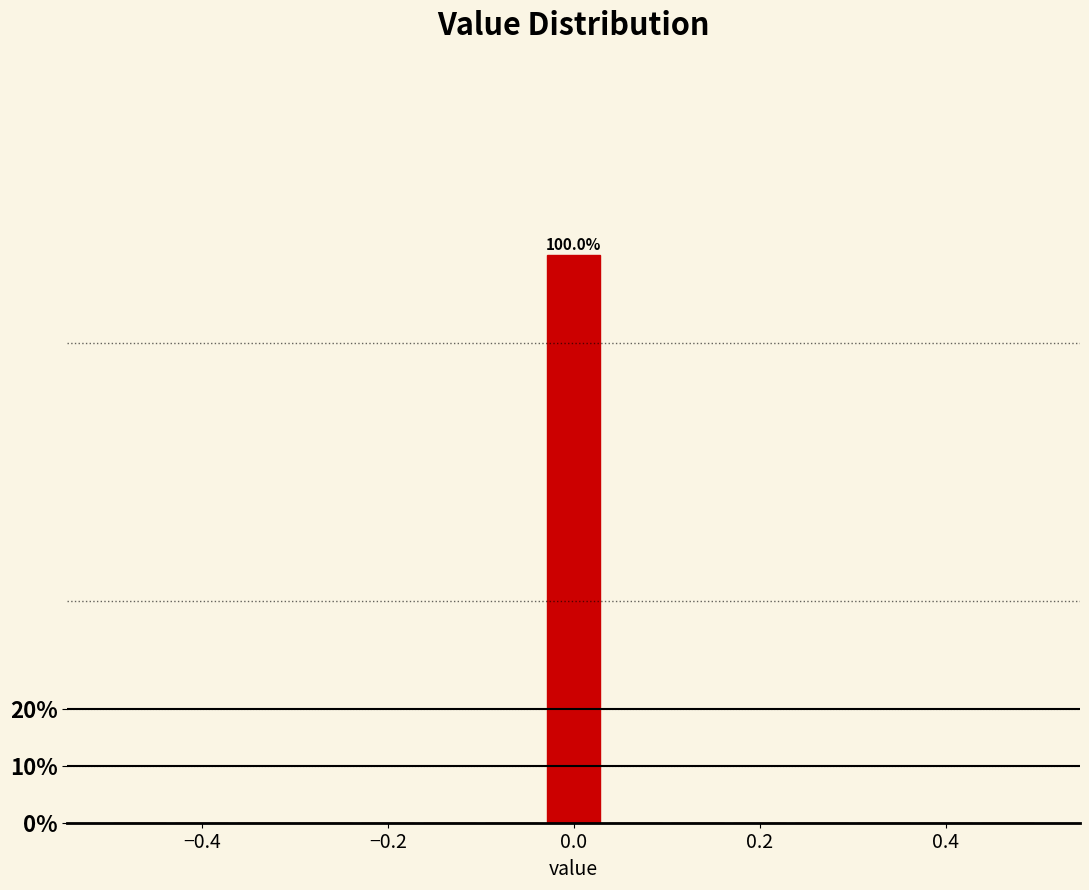

Read against the x-axis, roughly where is the centre of the tallest bar?

0.00